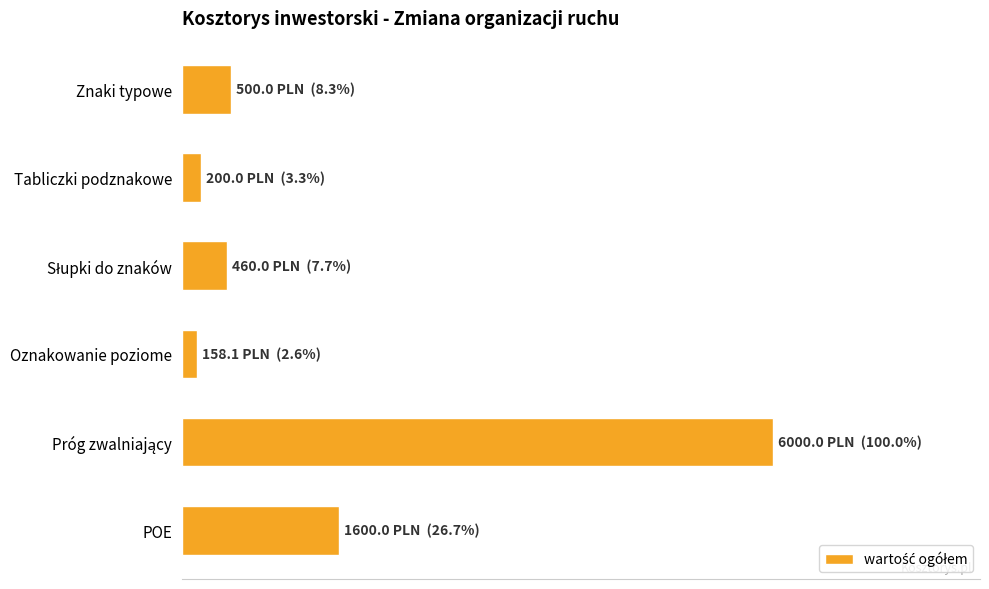

Does the chart contain any negative values?

No